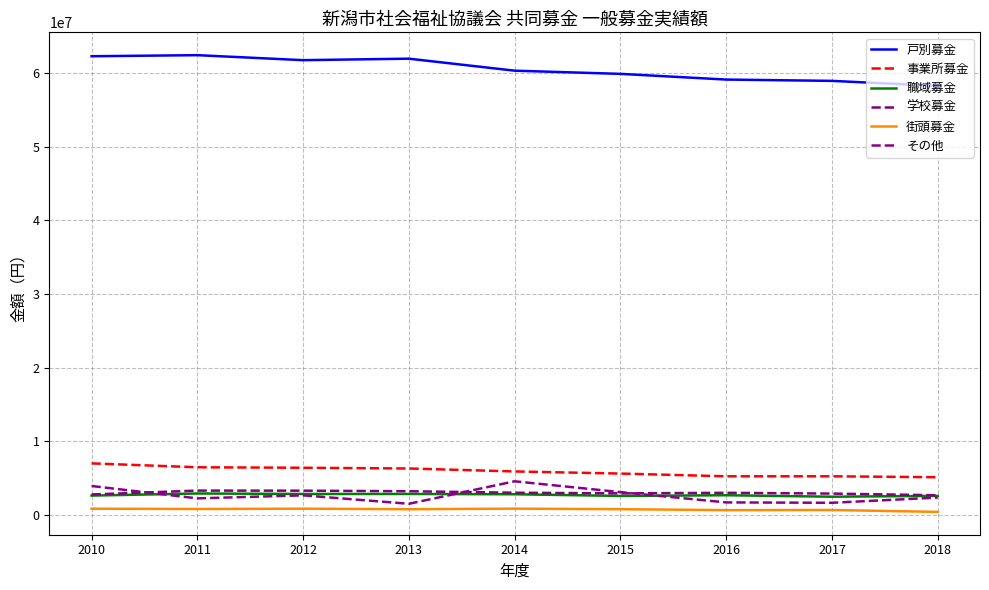

Is it true that 事業所募金 equals 6315972 at 2013?

True